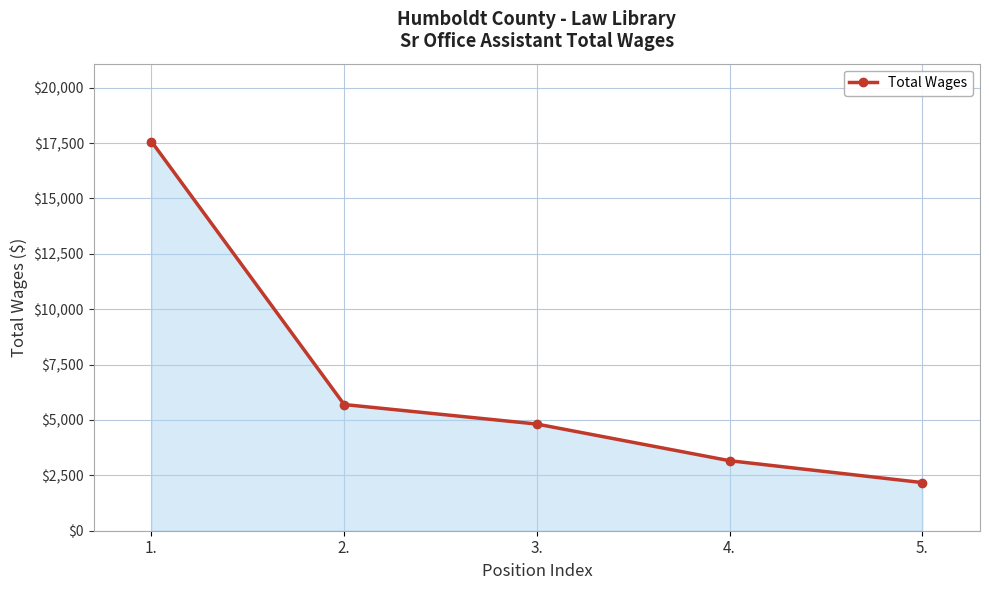

Reading left to right, list all the values displayed in this chart.

1.=17569	2.=5697	3.=4815	4.=3161	5.=2174